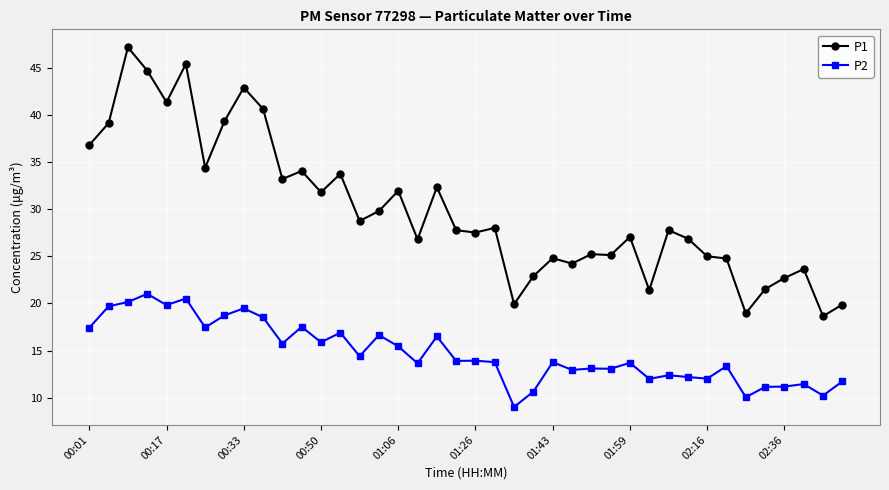

How many lines are shown in the chart?

2